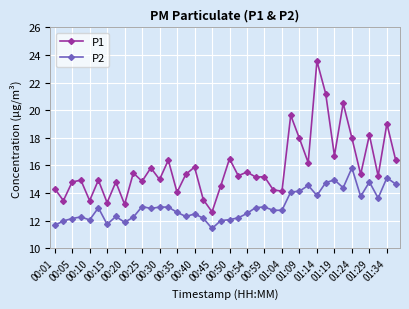

What is the value of the P2 point at the 20th from the left?

12.0